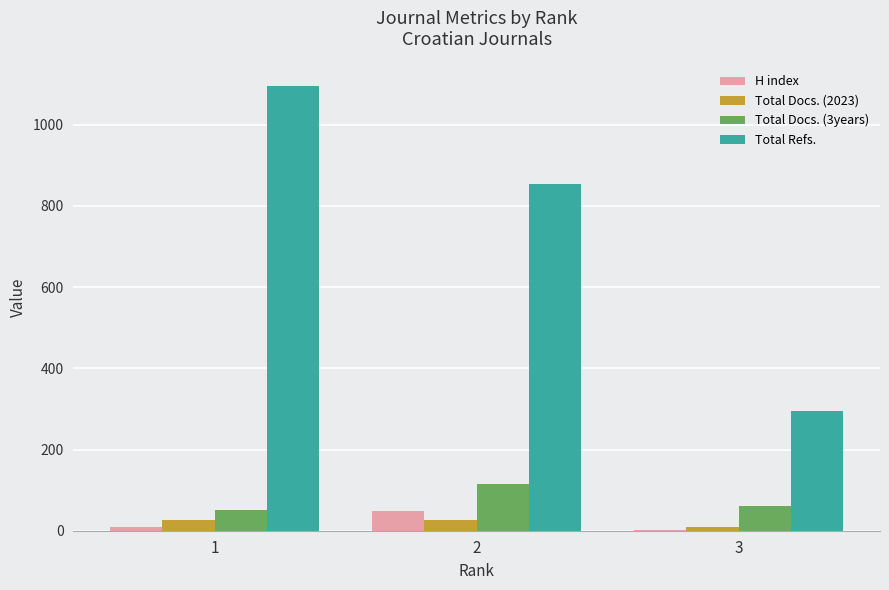

Which series has the largest total across all categories?

Total Refs.